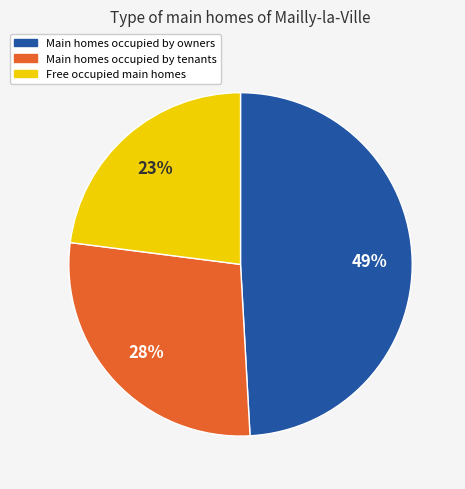

What is the smallest slice in the pie chart?

Free occupied main homes